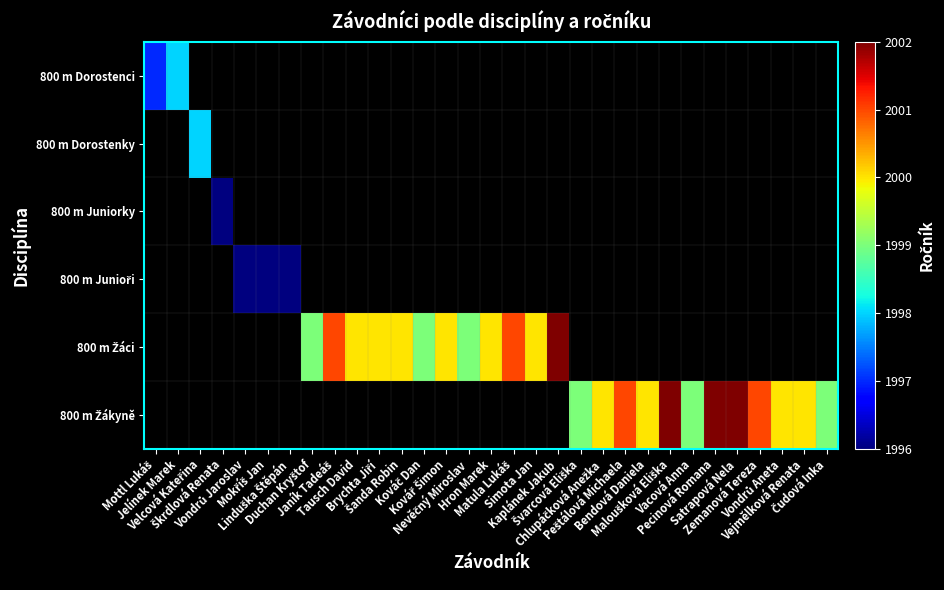

At Čudová Inka, list the series in order from smallest to largest.

800 m Dorostenci, 800 m Dorostenky, 800 m Juniorky, 800 m Junioři, 800 m Žáci, 800 m Žákyně